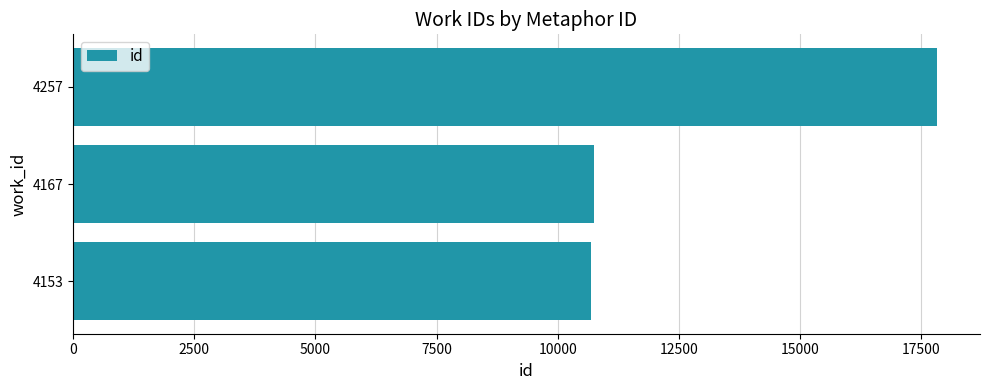

What is the ratio of the value at 4153 to the value at 4257?

0.6